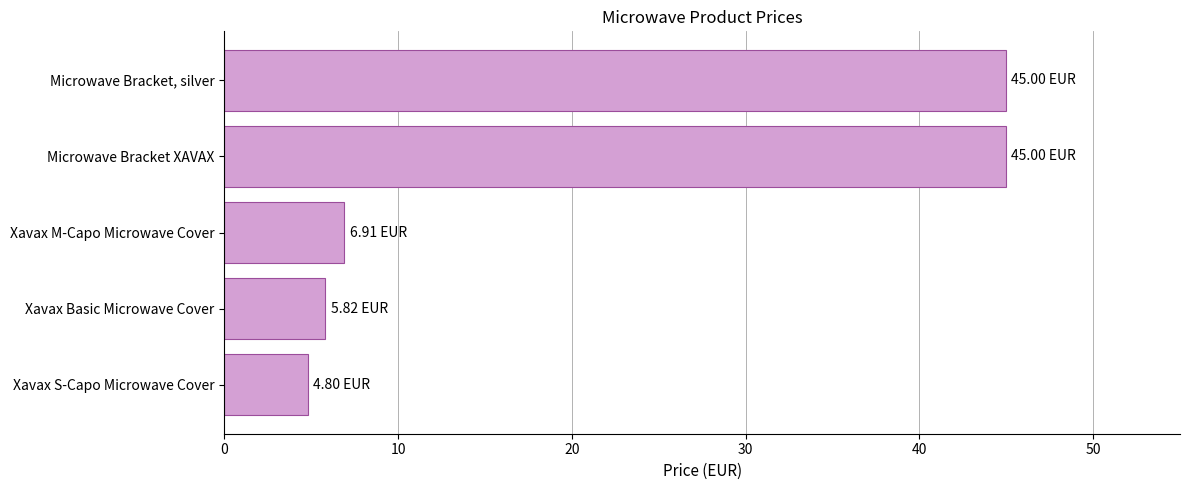

What is the difference between the second highest and minimum values?

40.2